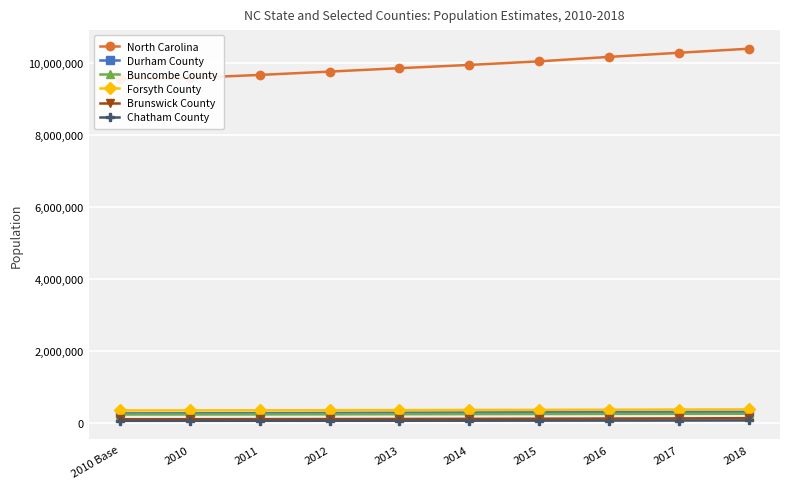

What is the highest value of the Chatham County series?

73139